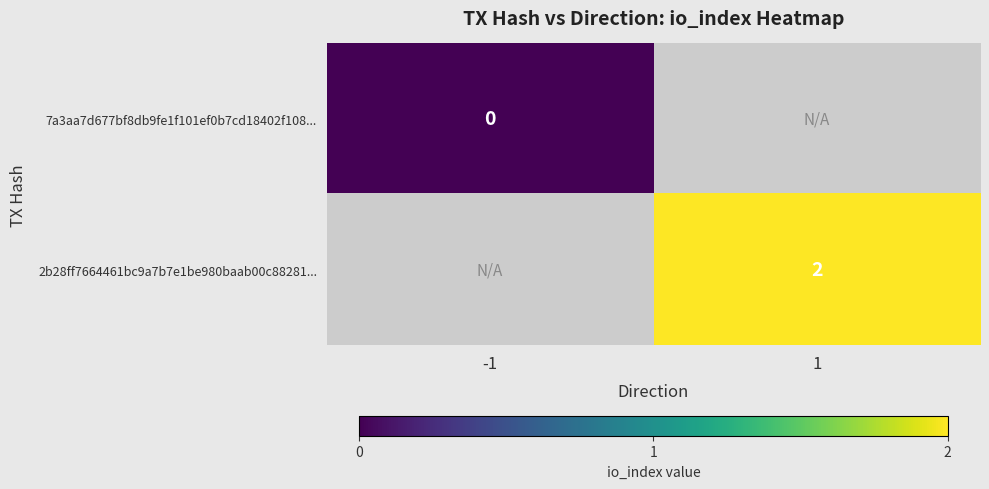

At which category does the chart reach its minimum across all series?

-1